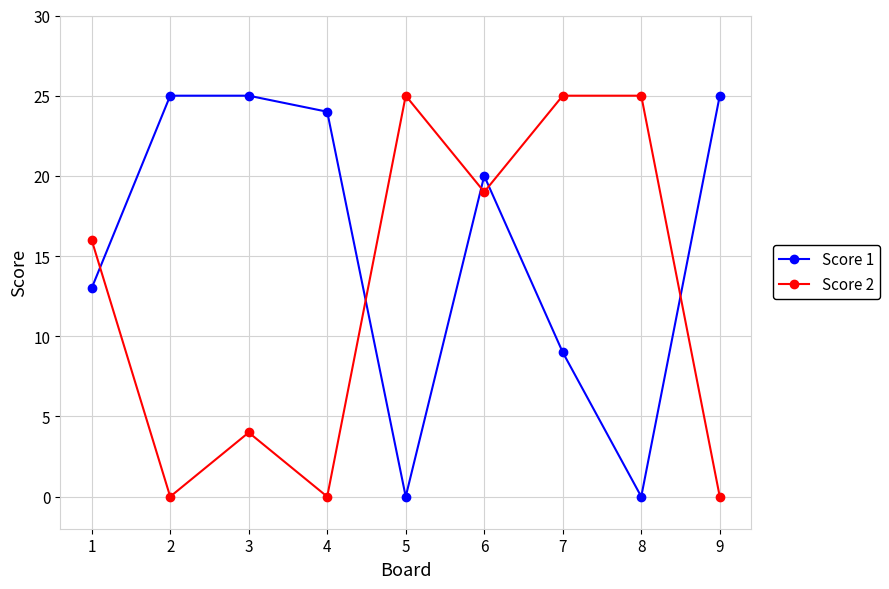

What is the greatest value displayed?

25